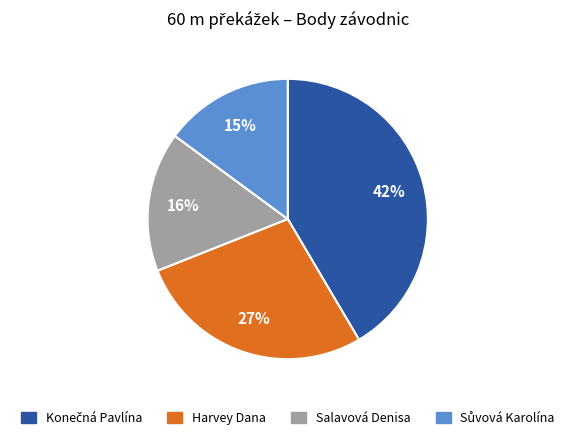

True or false: Salavová Denisa accounts for 25% of the total.

False